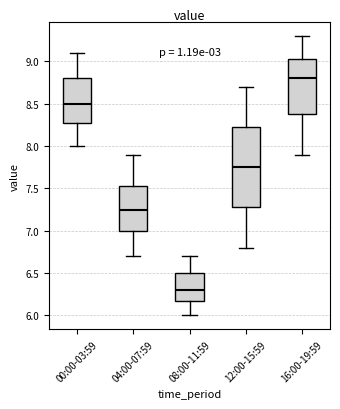

Reading left to right, read every box against the y-axis: the position of its median line, the range the box covers, and the ends of its whiskers. The values are not printed on the chart, so give them approximately, as read against the axis.

00:00-03:59: median 8.50, box 8.30 to 8.80, whiskers 8.00 to 9.10
04:00-07:59: median 7.25, box 7.00 to 7.55, whiskers 6.70 to 7.90
08:00-11:59: median 6.30, box 6.20 to 6.50, whiskers 6.00 to 6.70
12:00-15:59: median 7.75, box 7.30 to 8.25, whiskers 6.80 to 8.70
16:00-19:59: median 8.80, box 8.40 to 9.05, whiskers 7.90 to 9.30